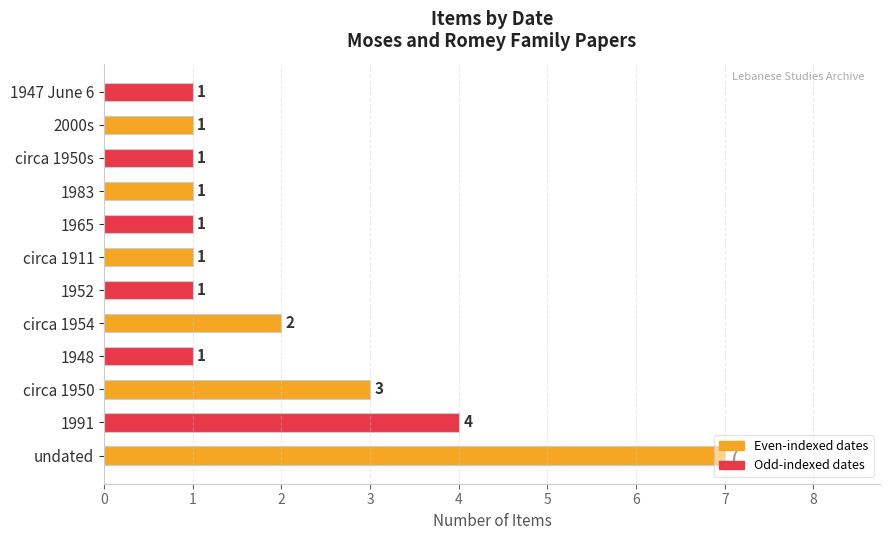

At which label is the value closest to 4?

1991